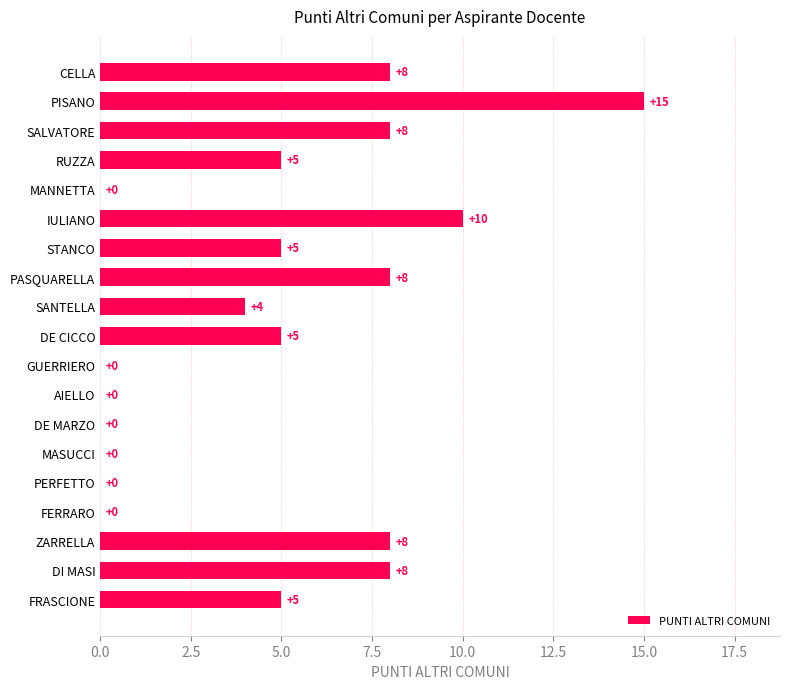

What is the approximate value at CELLA, to the nearest 10?

10